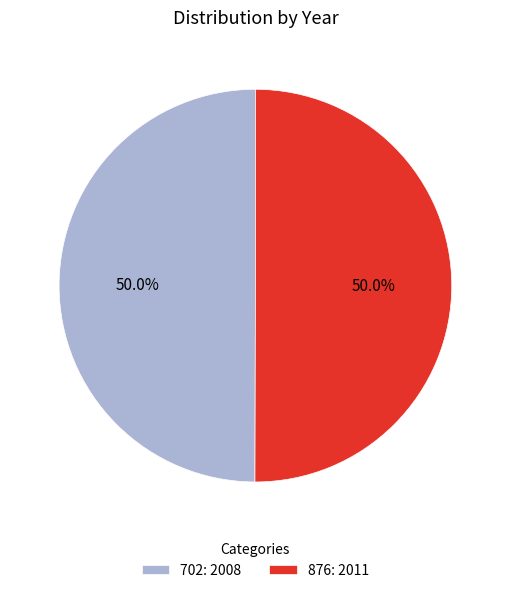

To the nearest percent, what portion does 702 represent?

50%